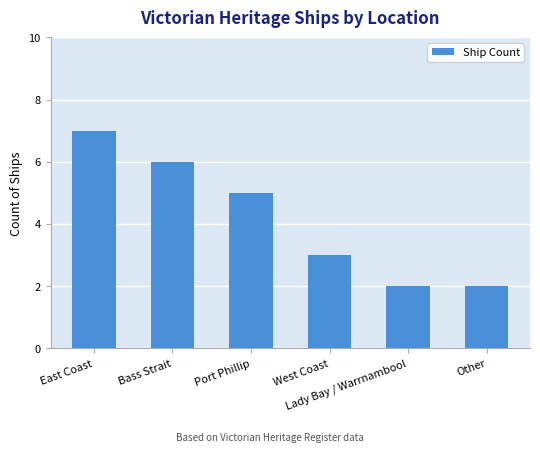

Are the bars grouped side by side (vs. stacked)?

No